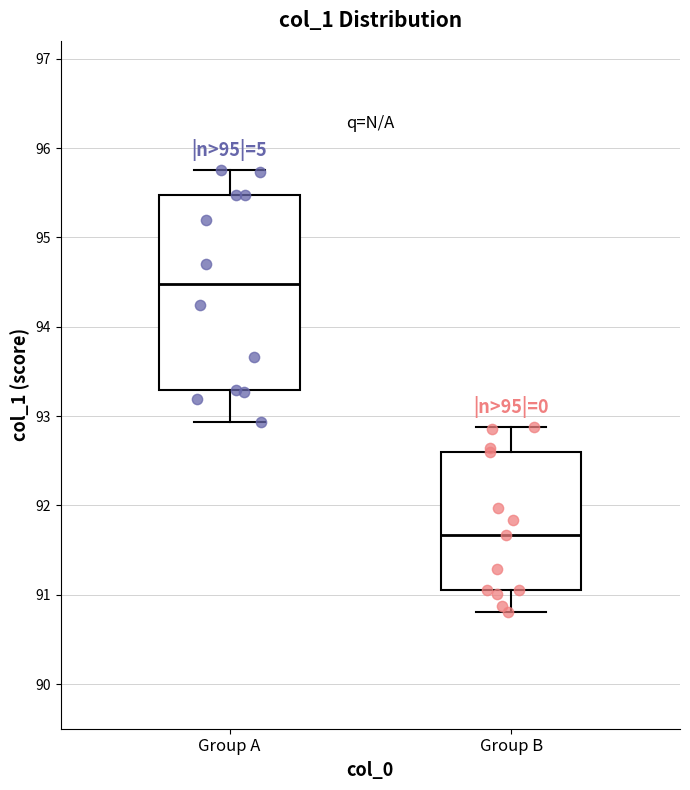

Which box's median line is the highest?

Group A